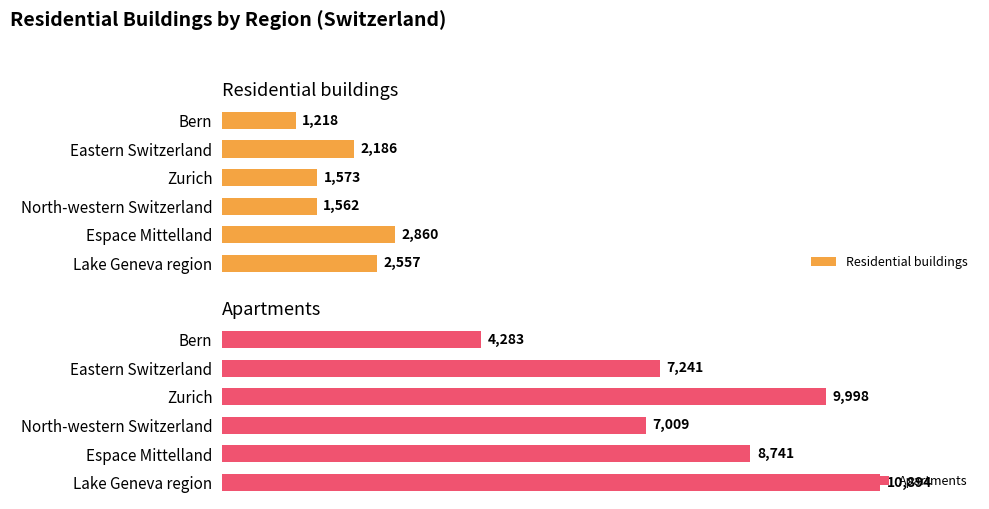

How many groups of bars are there?

6